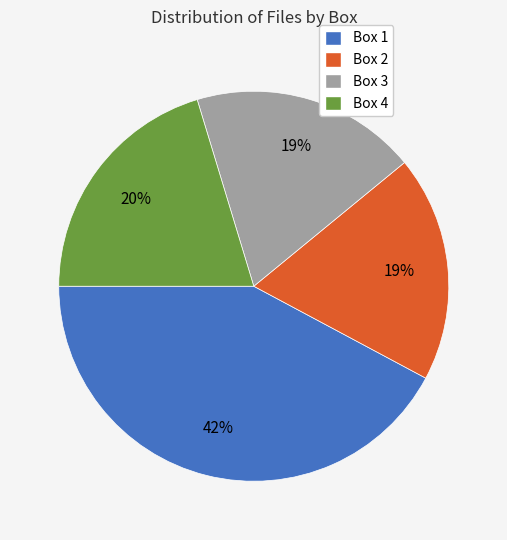

Between Box 1 and Box 4, which is larger?

Box 1